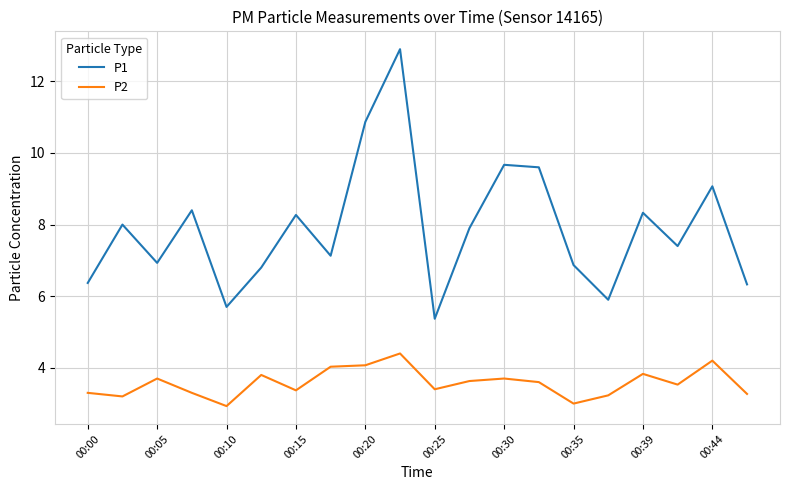

Which series has the largest total across all categories?

P1